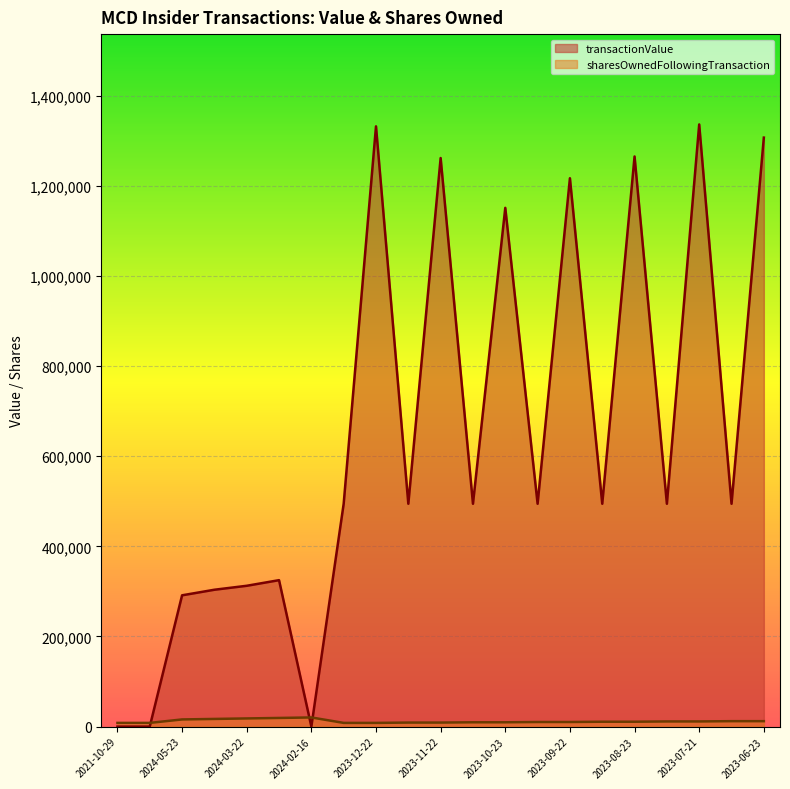

Reading left to right, extract all data points from this chart.

transactionValue: 0	0	291378	303751	312534	325008	0	494684	1332278	494555	1261969	494555	1151409	494555	1217144	494555	1265424	494555	1336543	494555	1307287
sharesOwnedFollowingTransaction: 8187	8187	15878	16977	18075	19174	20272	8187	8187	8908	8908	9534	9534	10160	10160	10786	10786	11412	11412	12038	12038